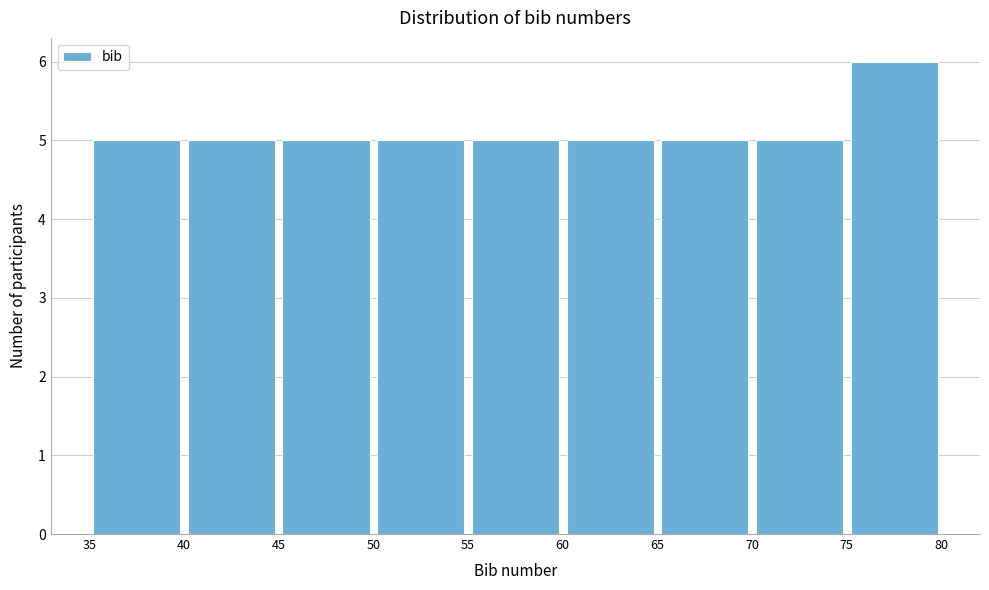

What is the height of the bar covering 40 to 45 on the x-axis? The values are not printed on the chart, so give them approximately, as read against the axis.

5